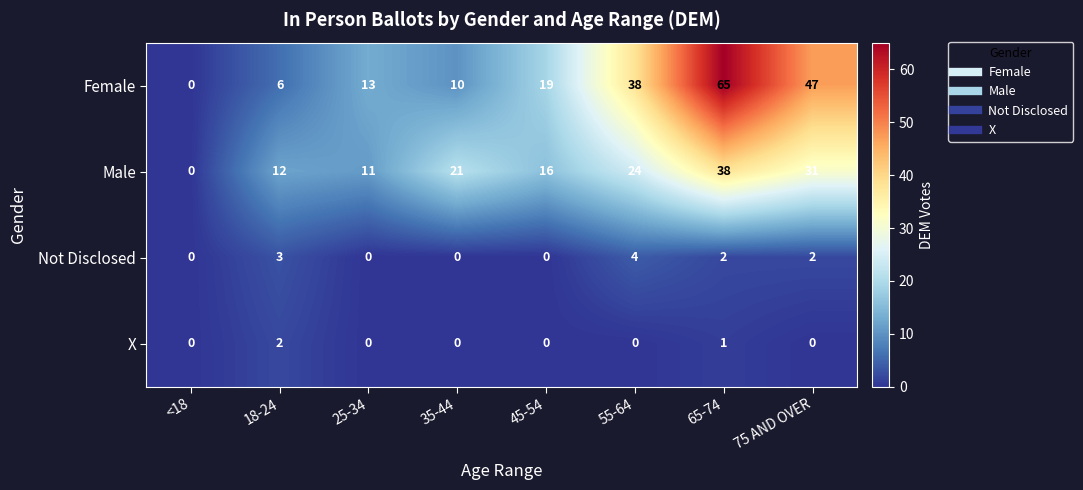

What is the total value across all series at 25-34?

24